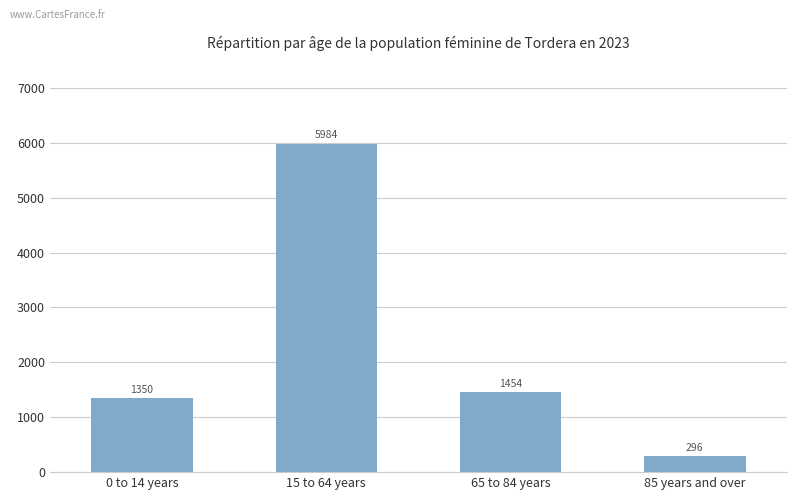

What is the sum of the values at 65 to 84 years and 85 years and over?

1750